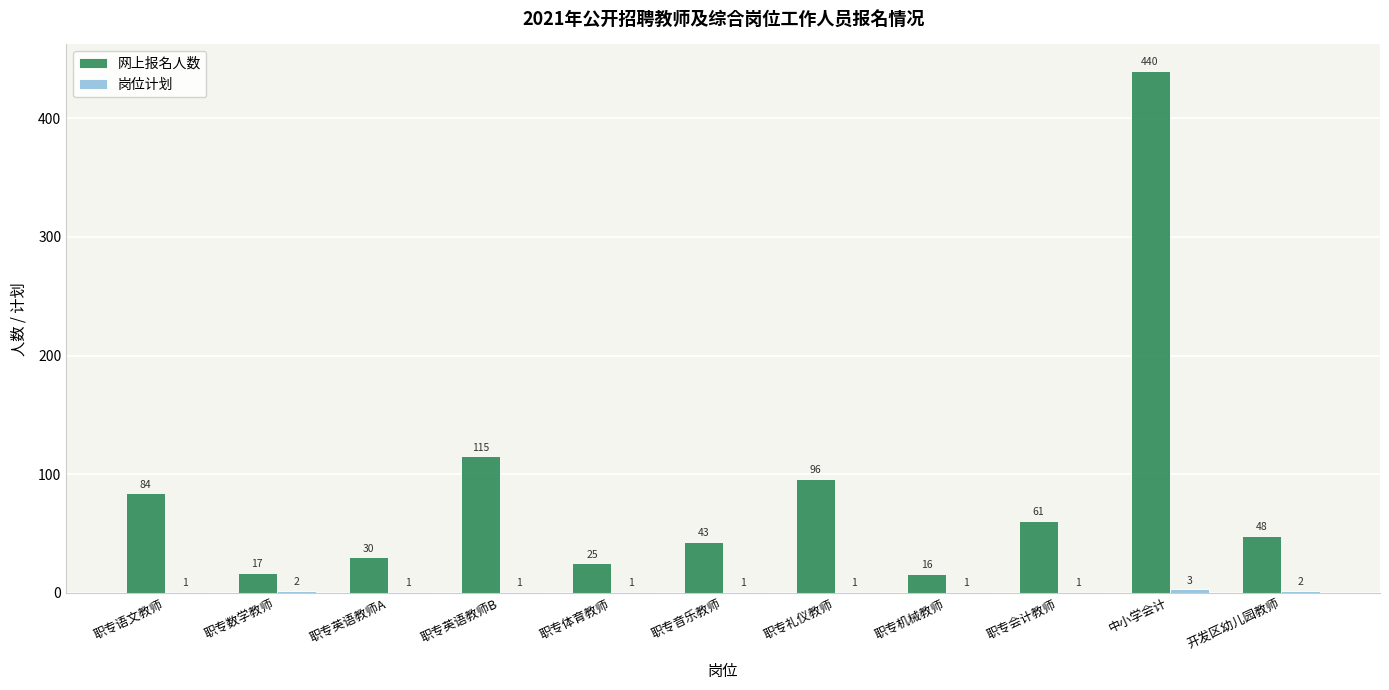

The 网上报名人数 series shows 96 at 职专礼仪教师. True or false?

True